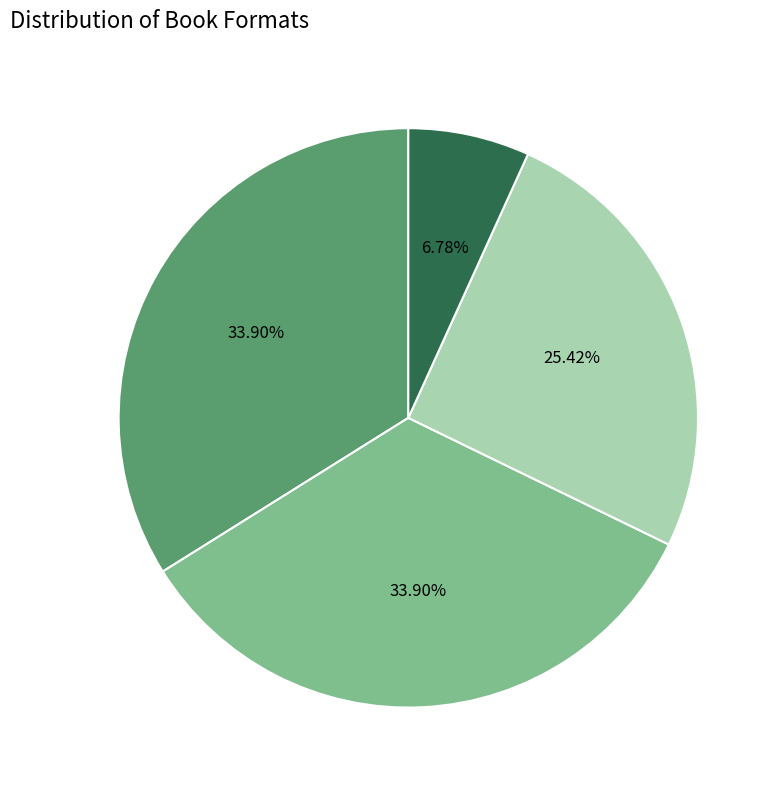

Is there any slice that represents more than half of the pie?

No